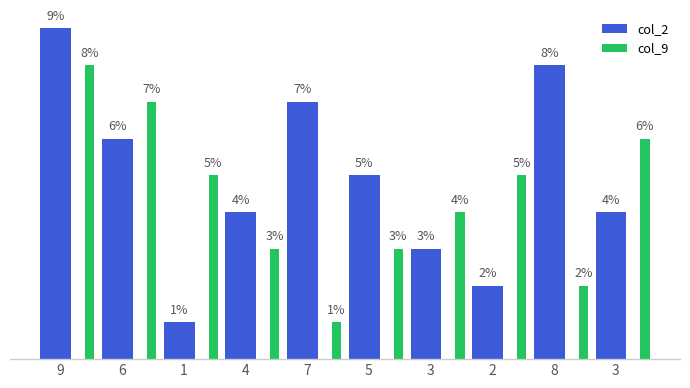

Count the col_9 values in the range 3 to 6.

6